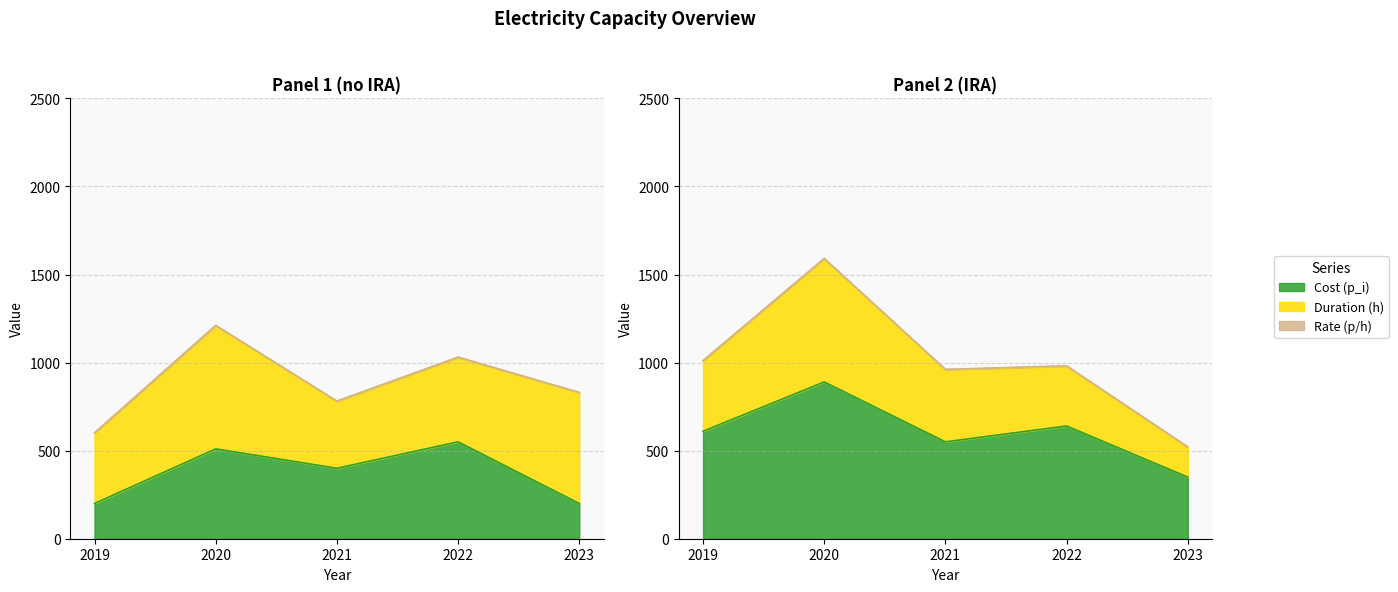

Is the value of Duration (h) at 2023 greater than the value of Rate (p/h) at 2023?

Yes